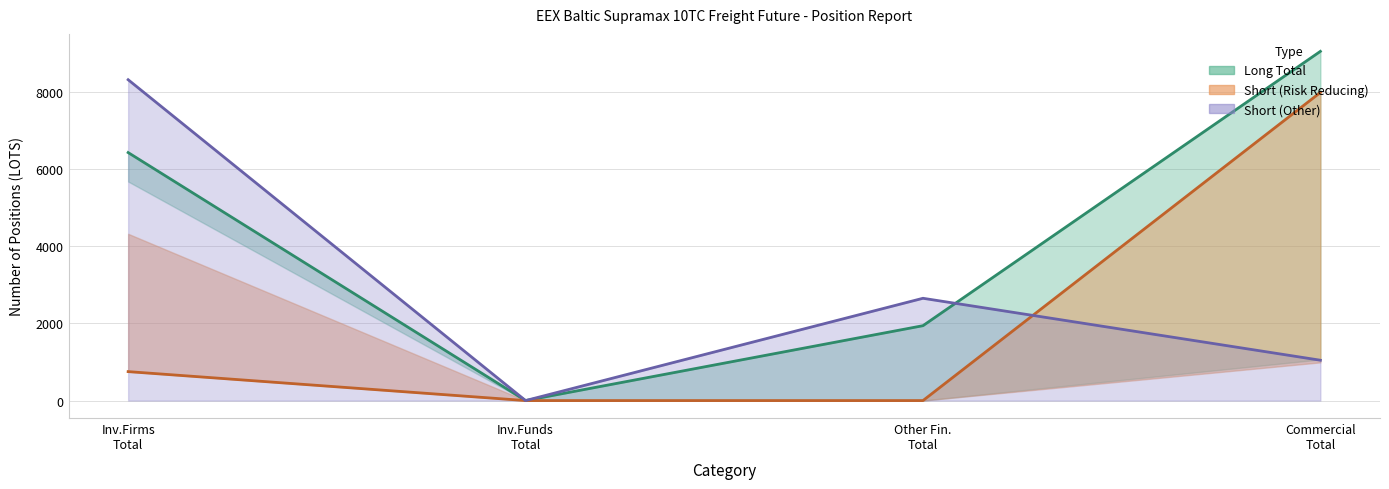

Where does the Long Total series first go above 6425?

Commercial
Total